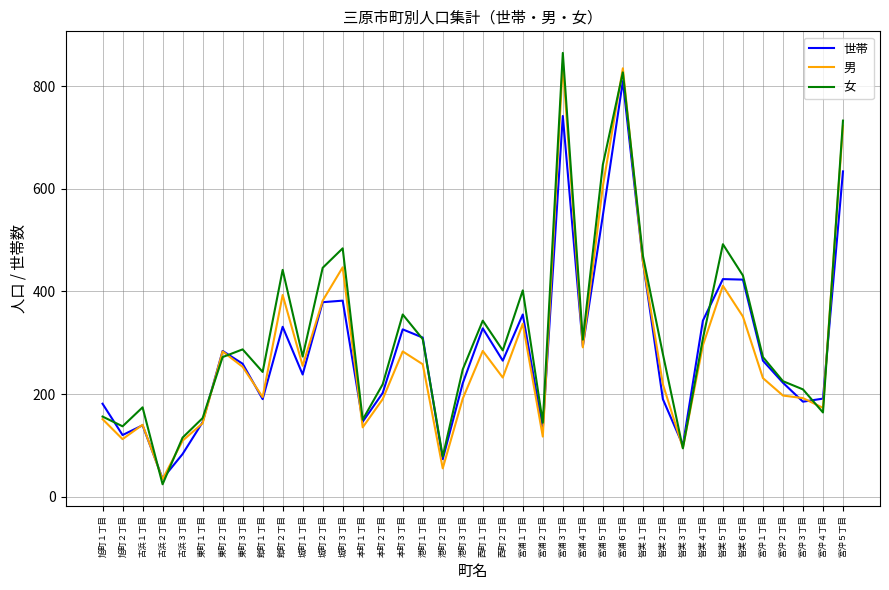

At which category does the chart reach its minimum across all series?

古浜２丁目